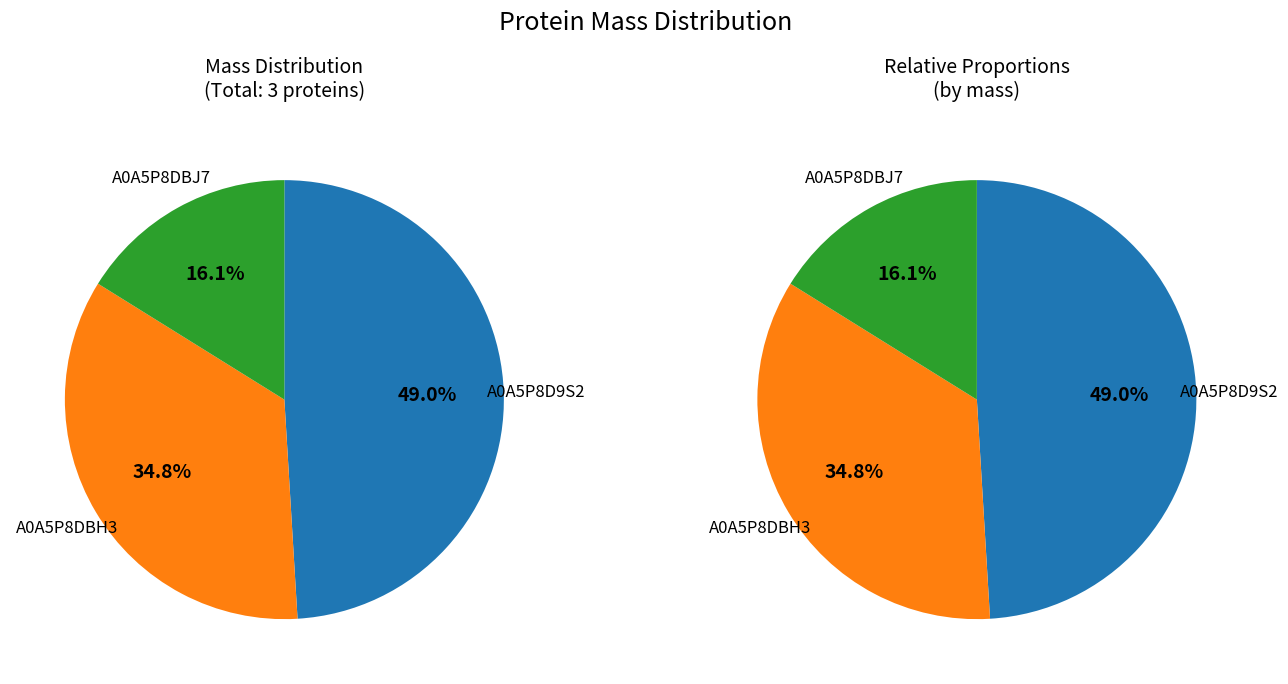

How many slices are in this pie chart?

3